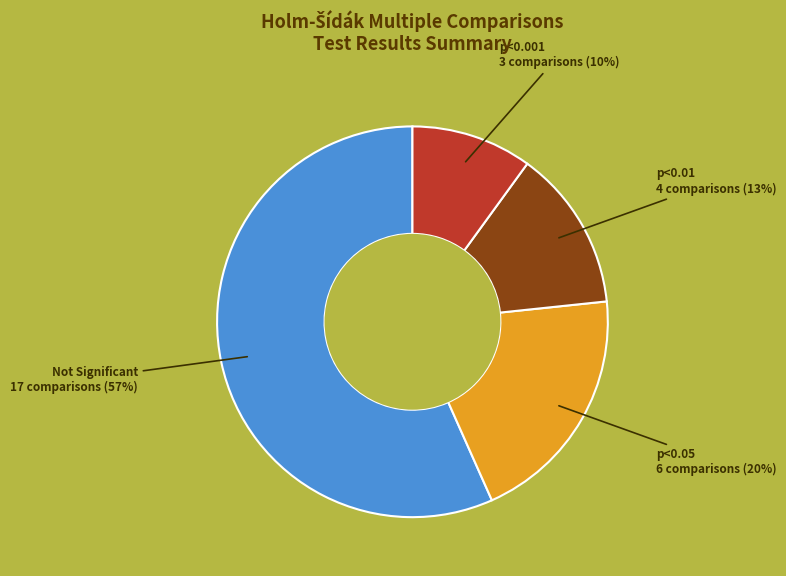

Does any single category account for the majority?

Yes